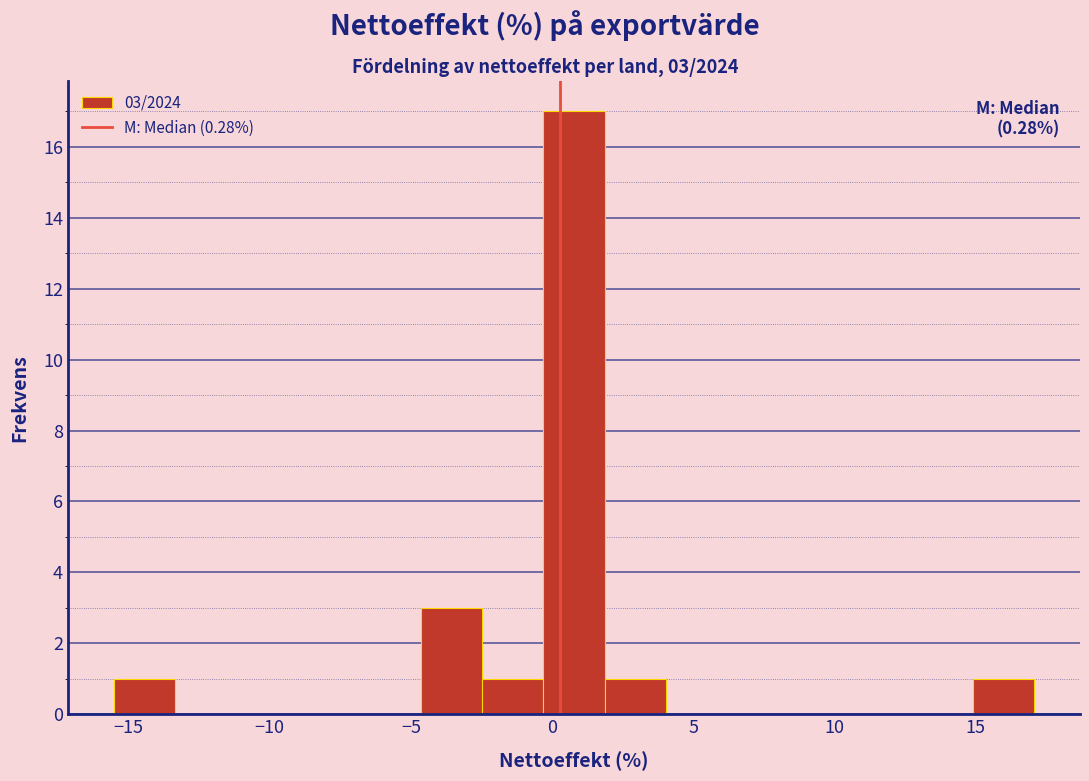

Which range on the x-axis has the tallest bar?

-0.5 to 2.0